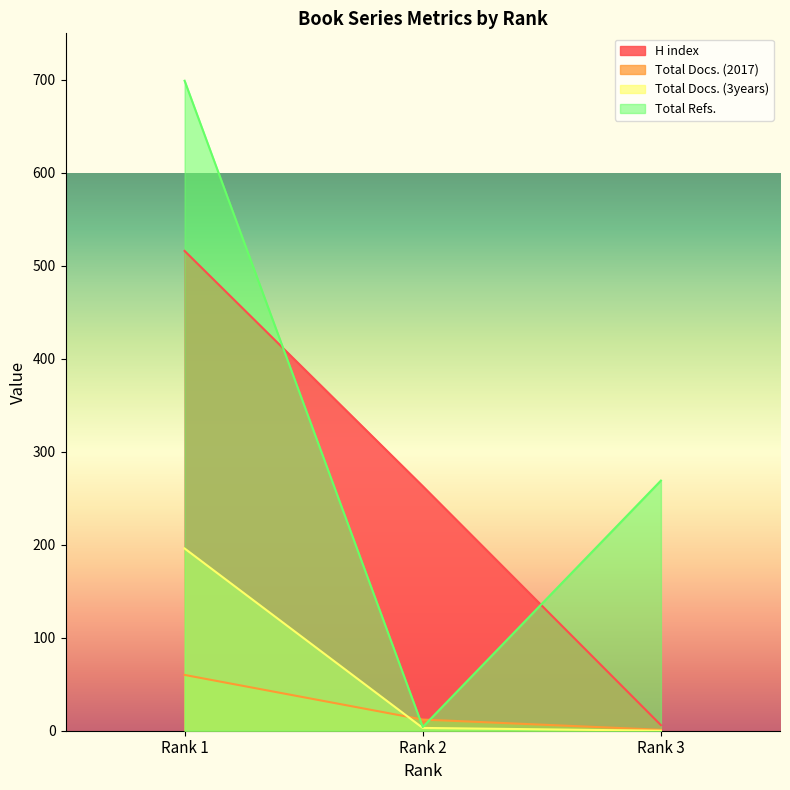

How many lines are shown in the chart?

4